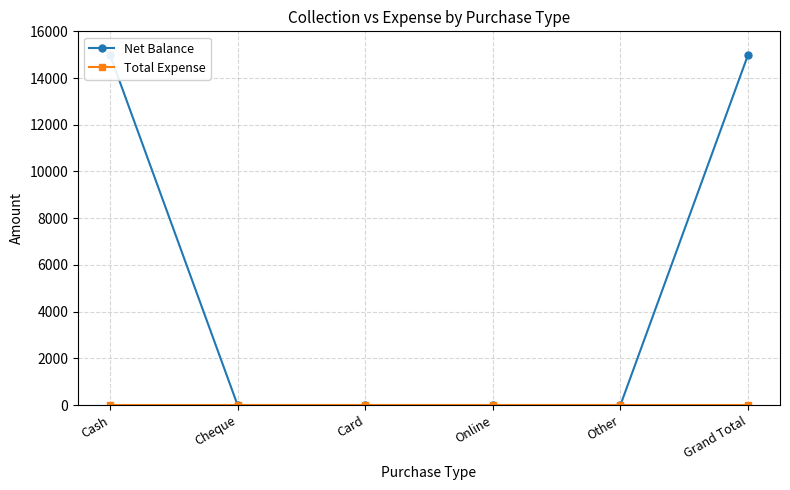

Between Cash and Online, which series saw the biggest shift?

Net Balance